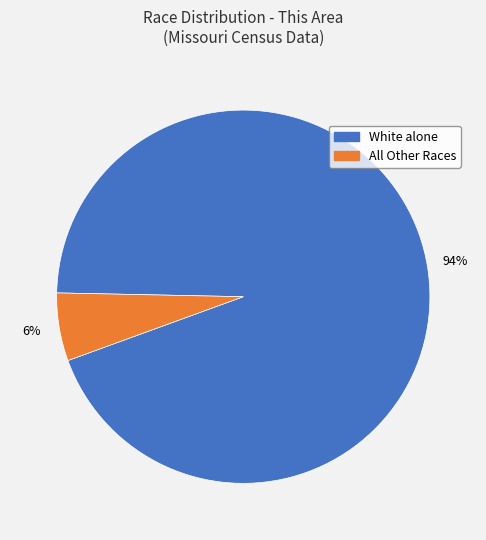

To the nearest percent, what is the average slice percentage?

50%